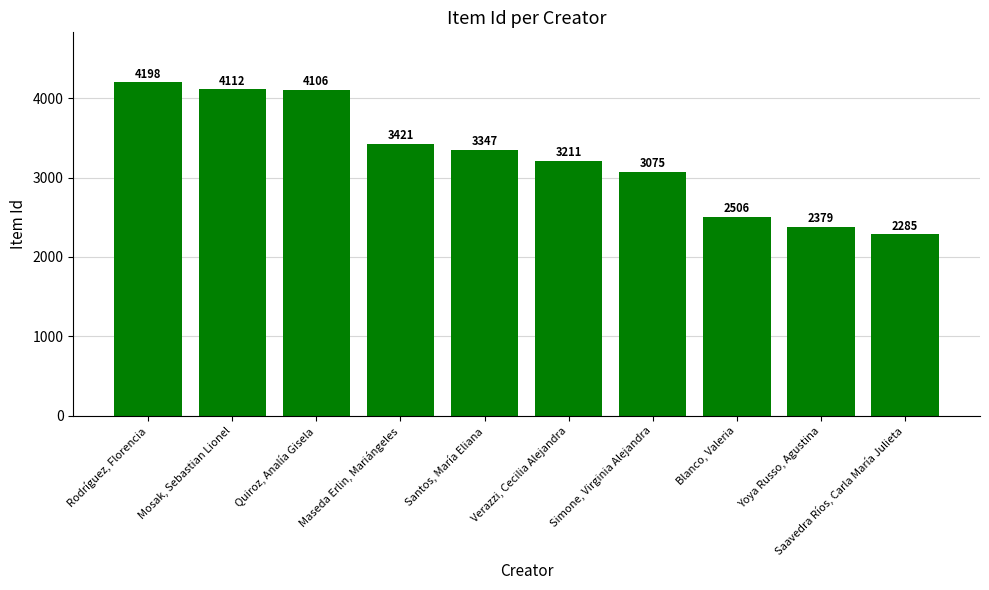

What is the value of the 7th bar from the left?

3075